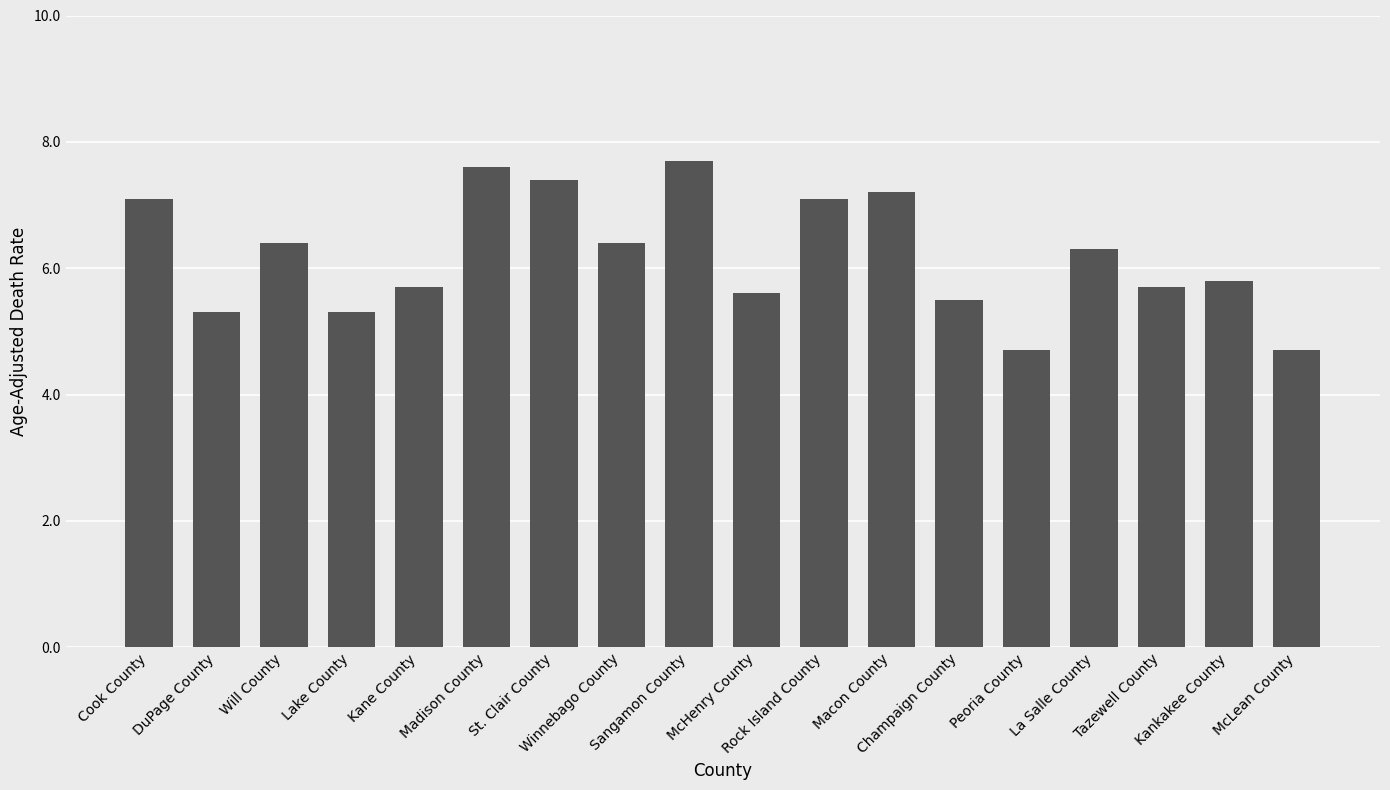

What is the maximum value shown in the chart?

7.7